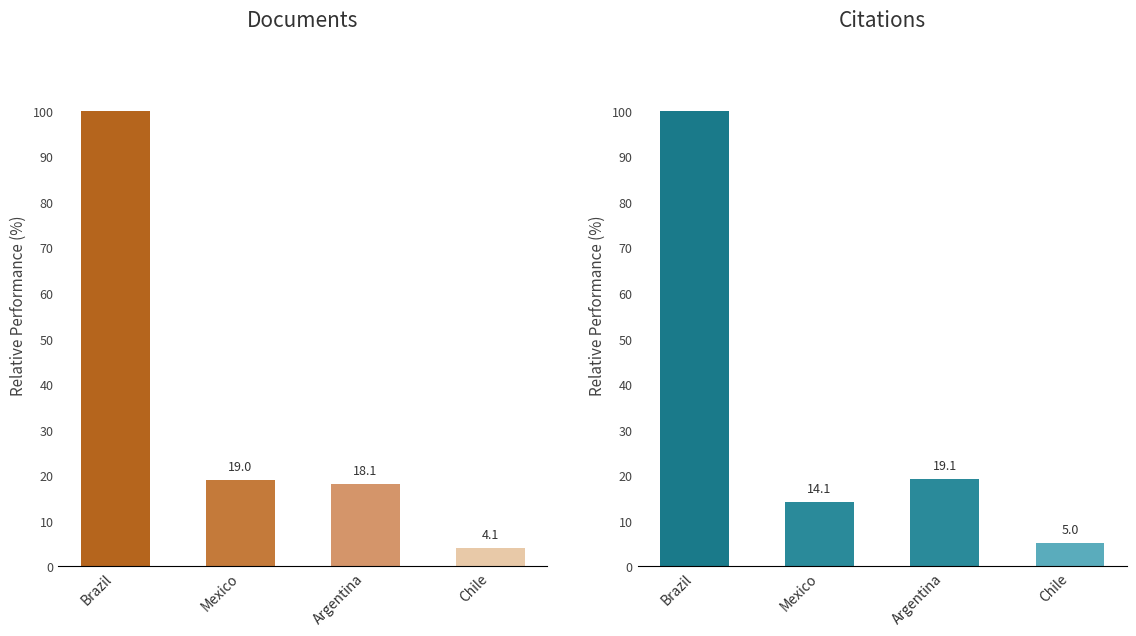

What is the value of the Documents bar at the 1st from the left?

100.0